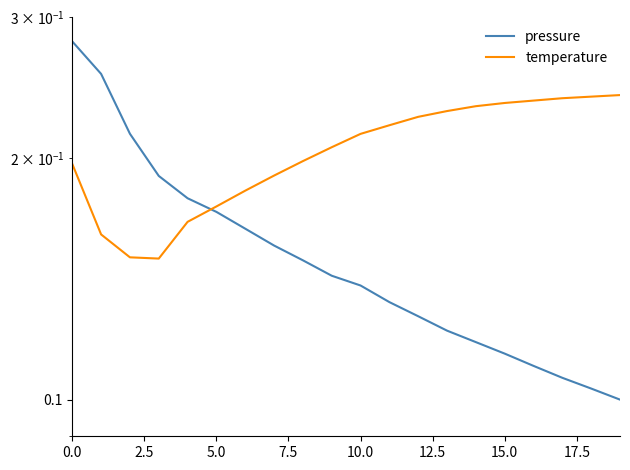

Is the value of pressure at 5.0 greater than the value of temperature at 9?

Yes